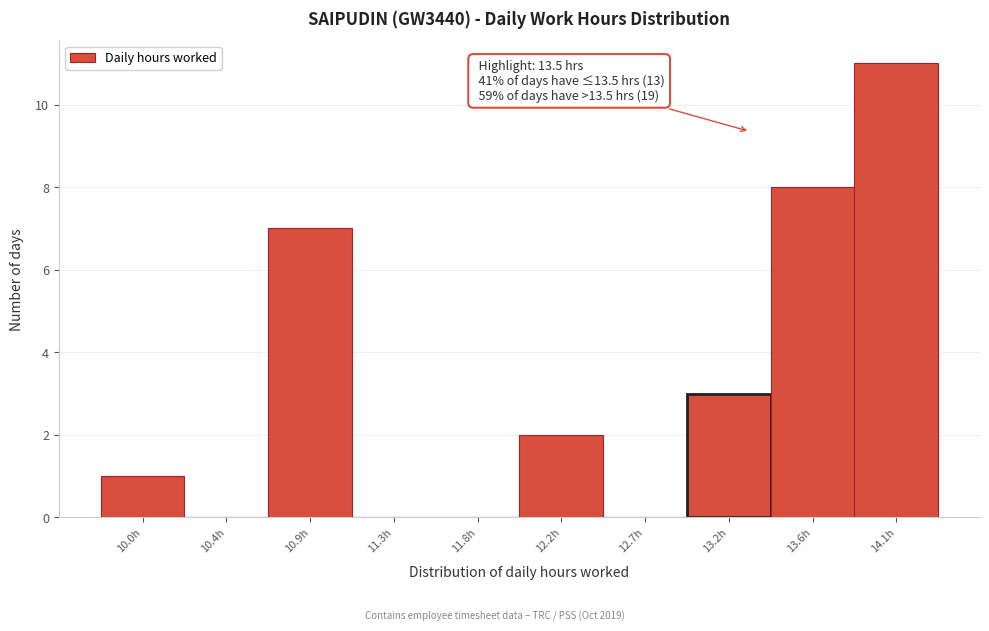

Reading left to right, extract all data points from this chart.

10.0h=1	10.4h=0	10.9h=7	11.3h=0	11.8h=0	12.2h=2	12.7h=0	13.2h=3	13.6h=8	14.1h=11